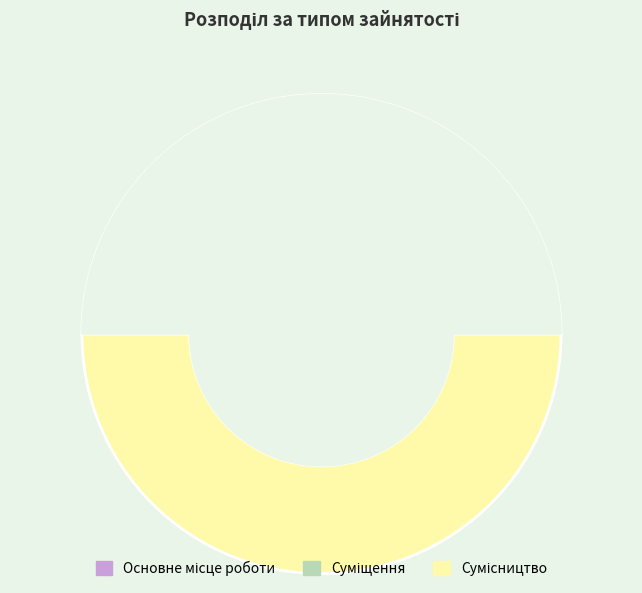

Approximately how many times larger is the value at Основне місце роботи compared to Сумісництво?

0.3